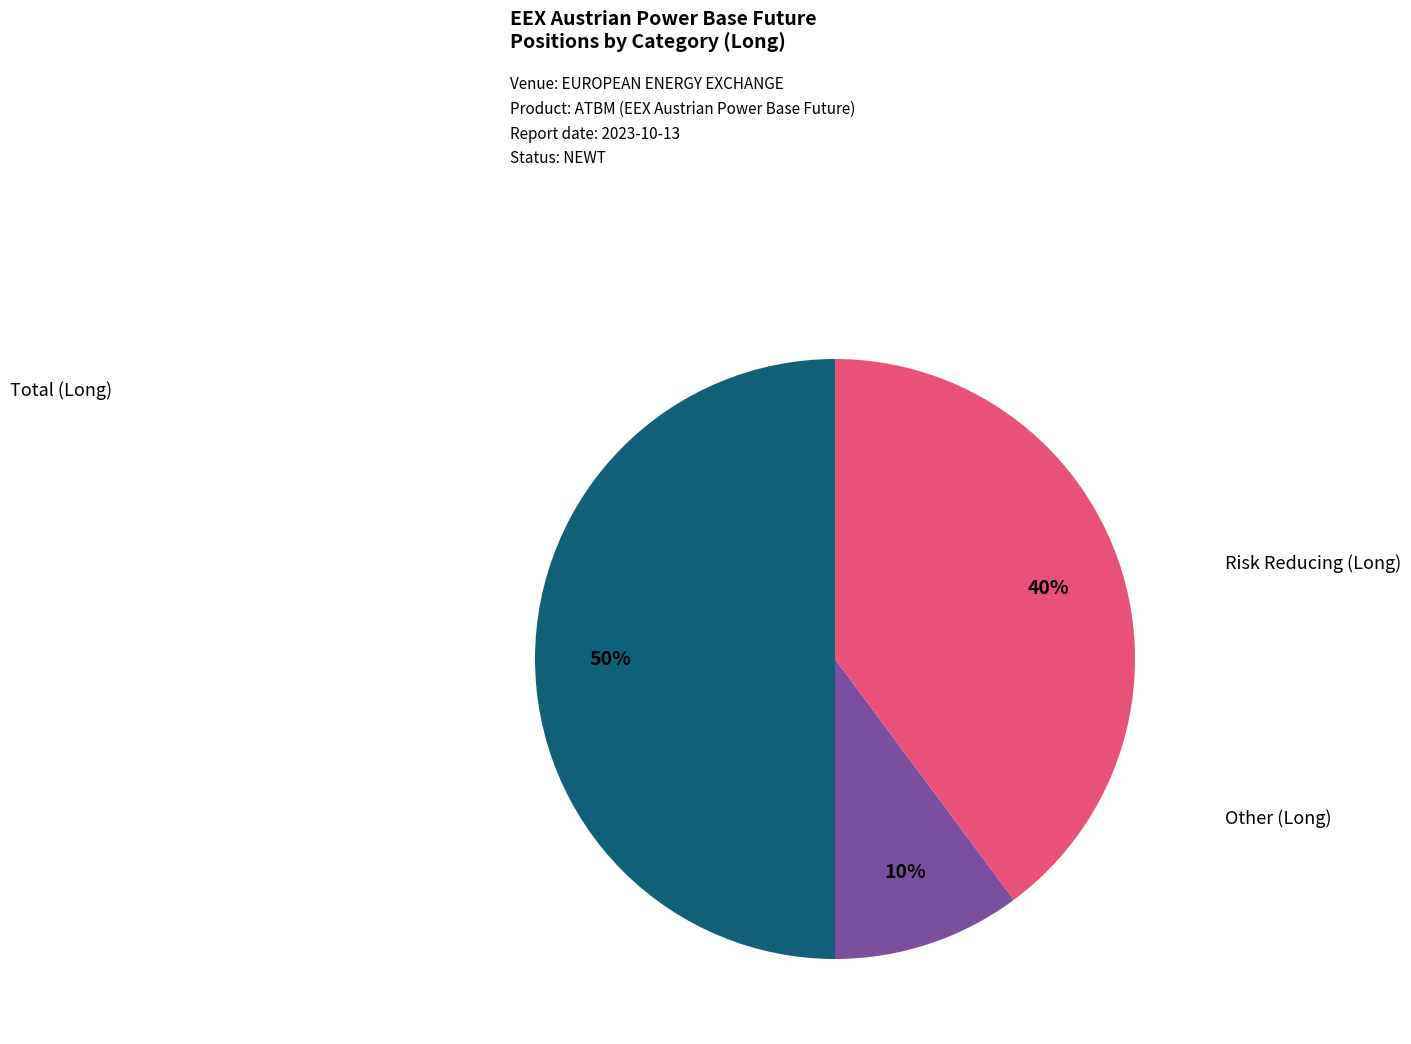

To the nearest percent, what is the average slice percentage?

33%